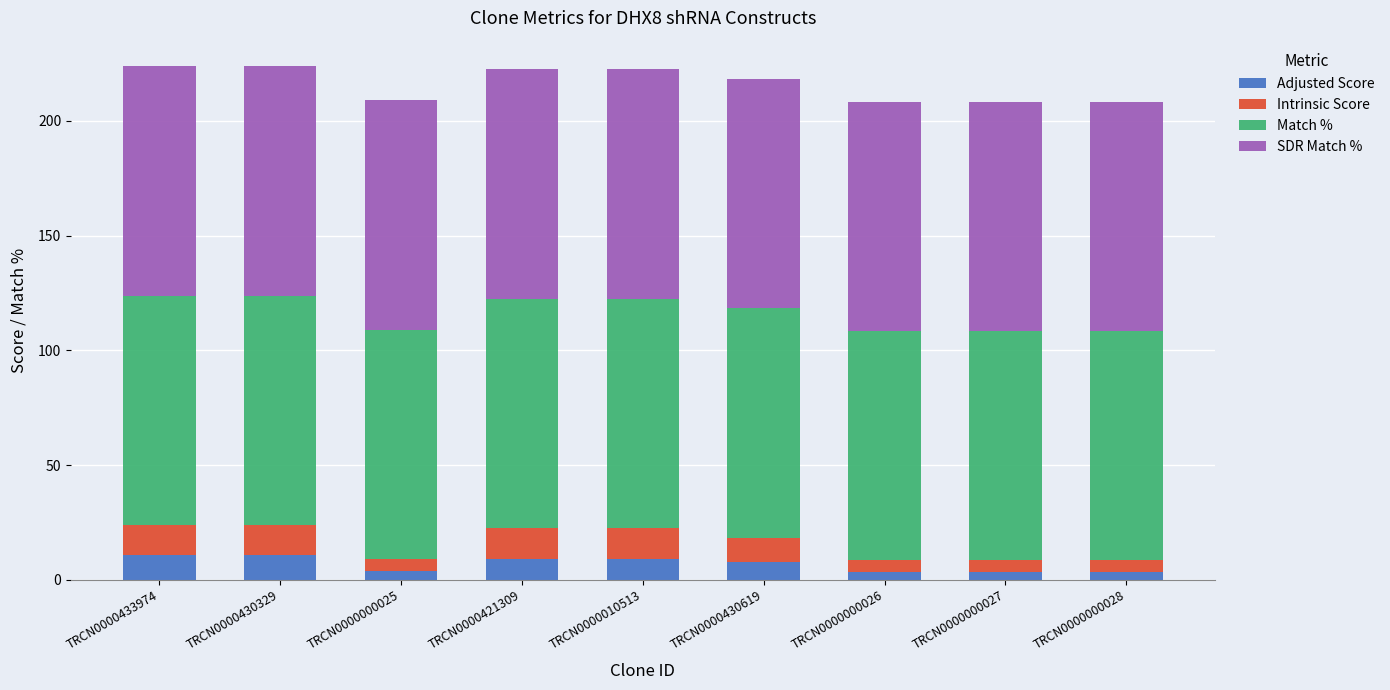

What is the highest value of the Adjusted Score series?

10.6